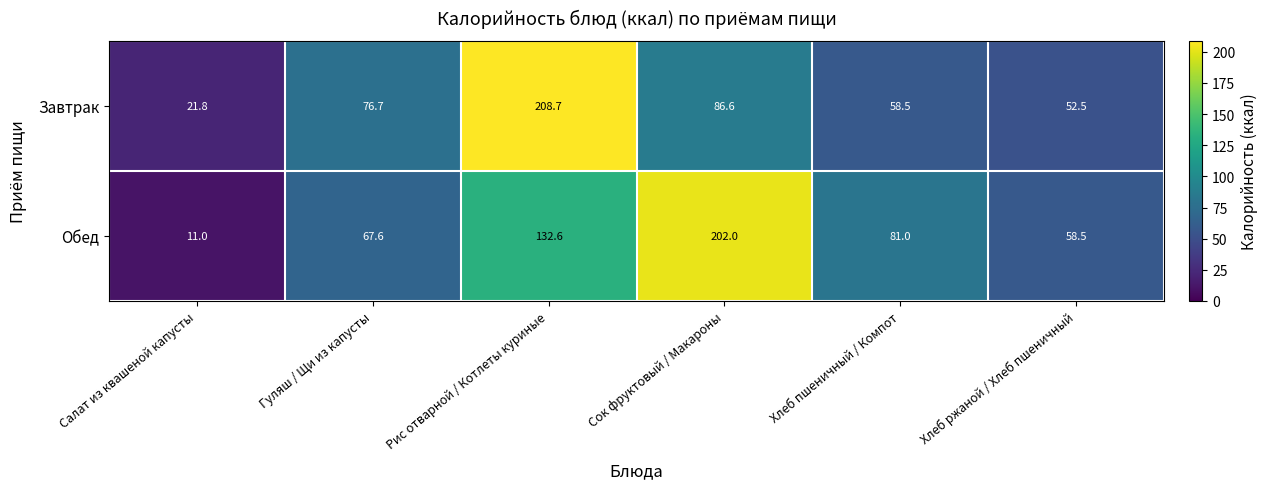

What is the difference between the highest and lowest values at Рис отварной / Котлеты куриные?

76.1